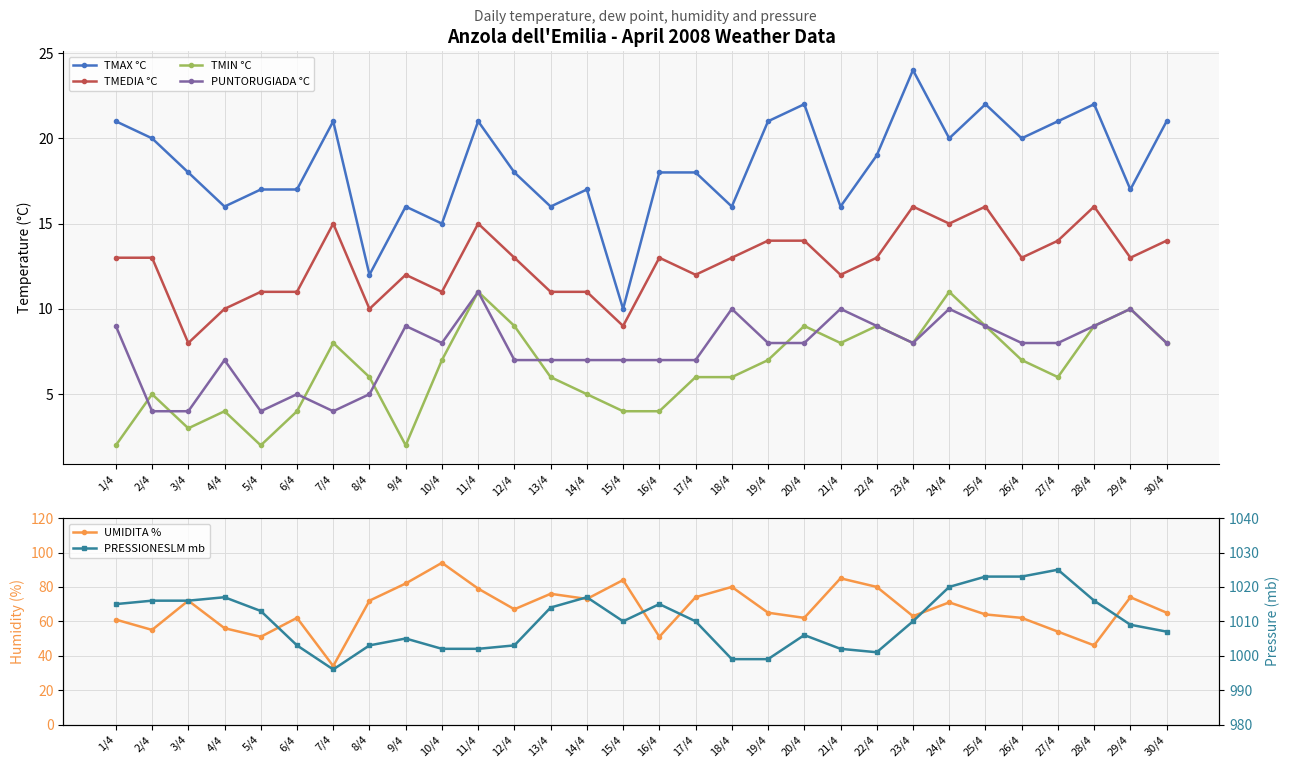

At which label does TMAX °C first exceed 18?

1/4